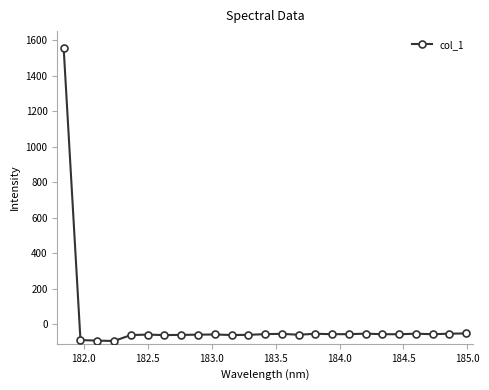

What is the smallest value displayed?

-94.2